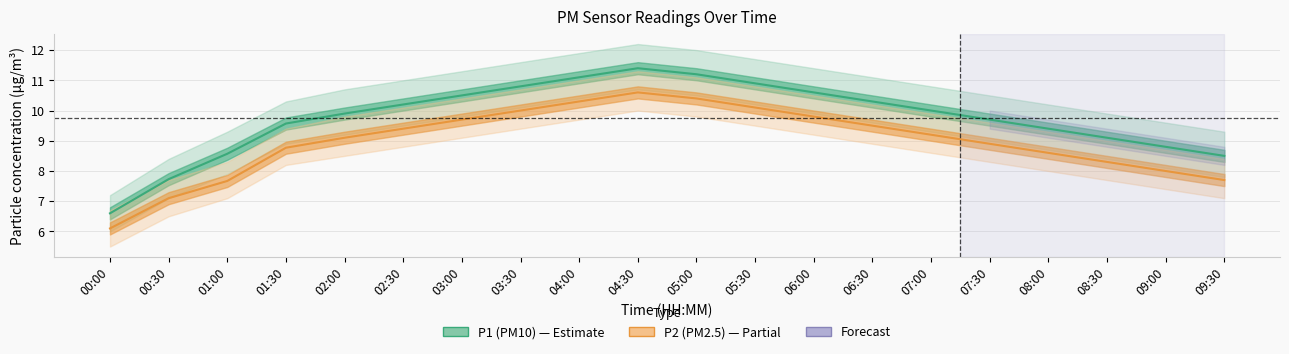

Which has a higher value, 06:00 or 00:00?

06:00